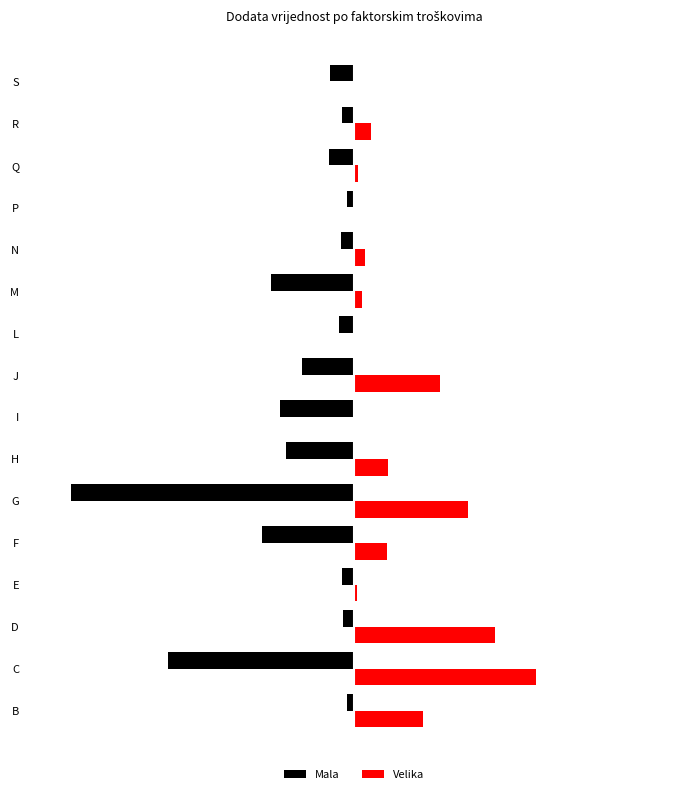

What are all the series names shown in the legend?

Mala, Velika